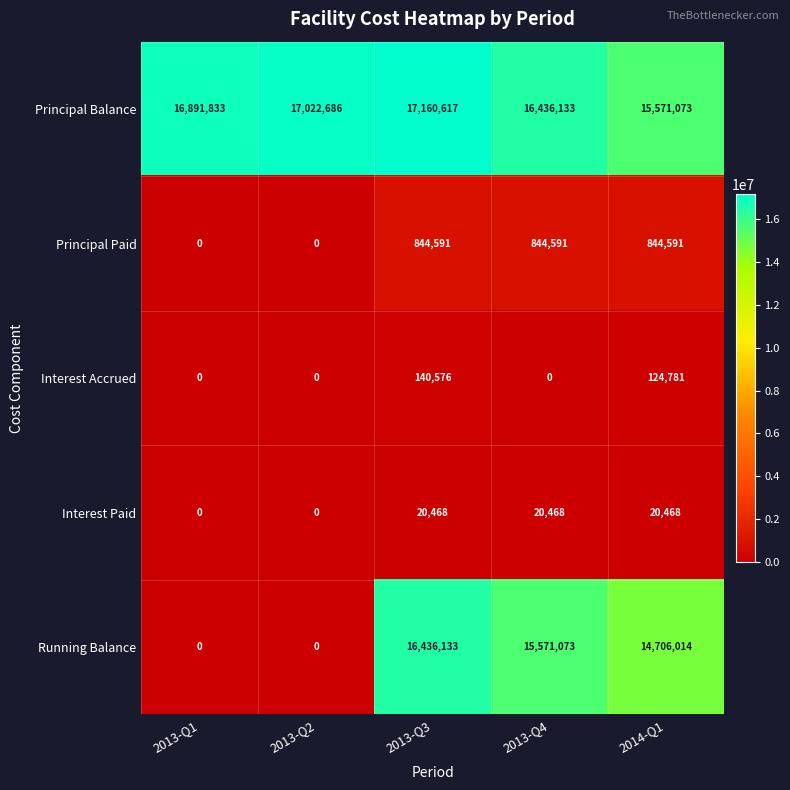

What is the average value of the Principal Balance series?

16616468